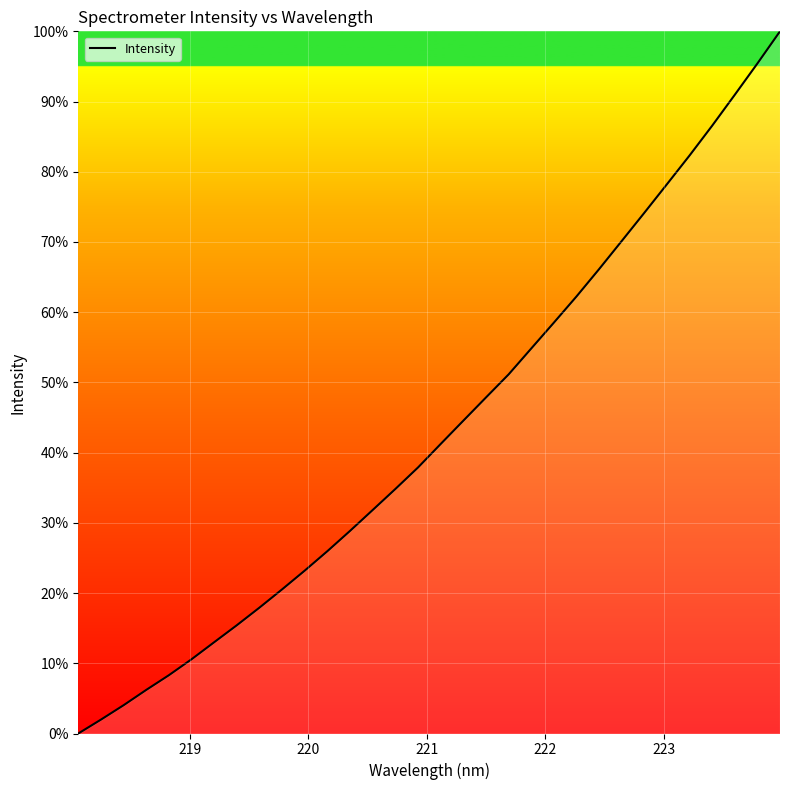

How many lines are shown in the chart?

1